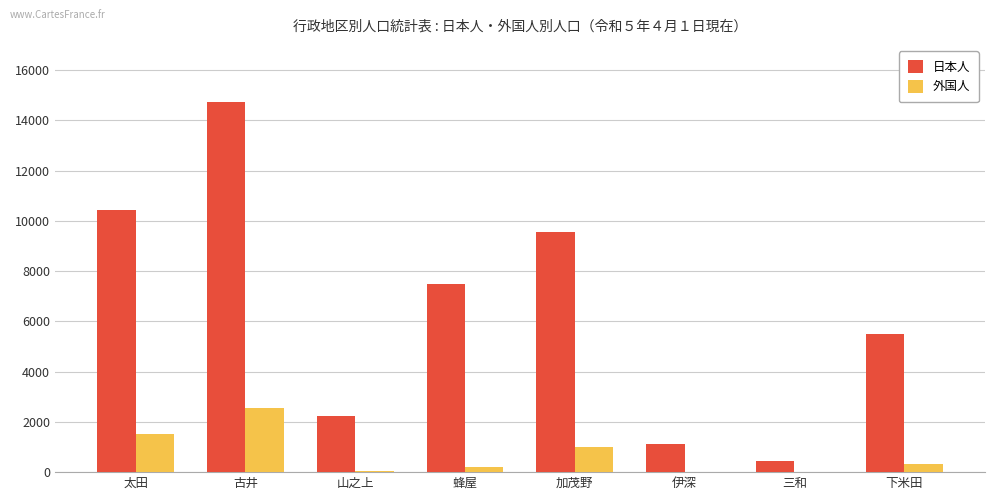

Where does the 外国人 series first go above 324?

太田